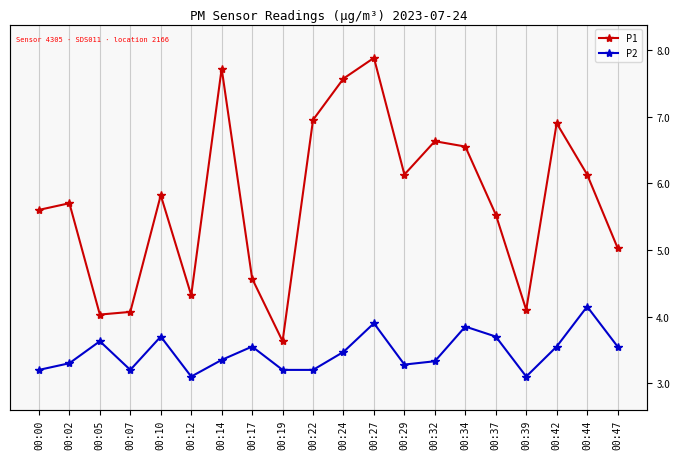

Does the chart display data point markers on the line(s)?

Yes